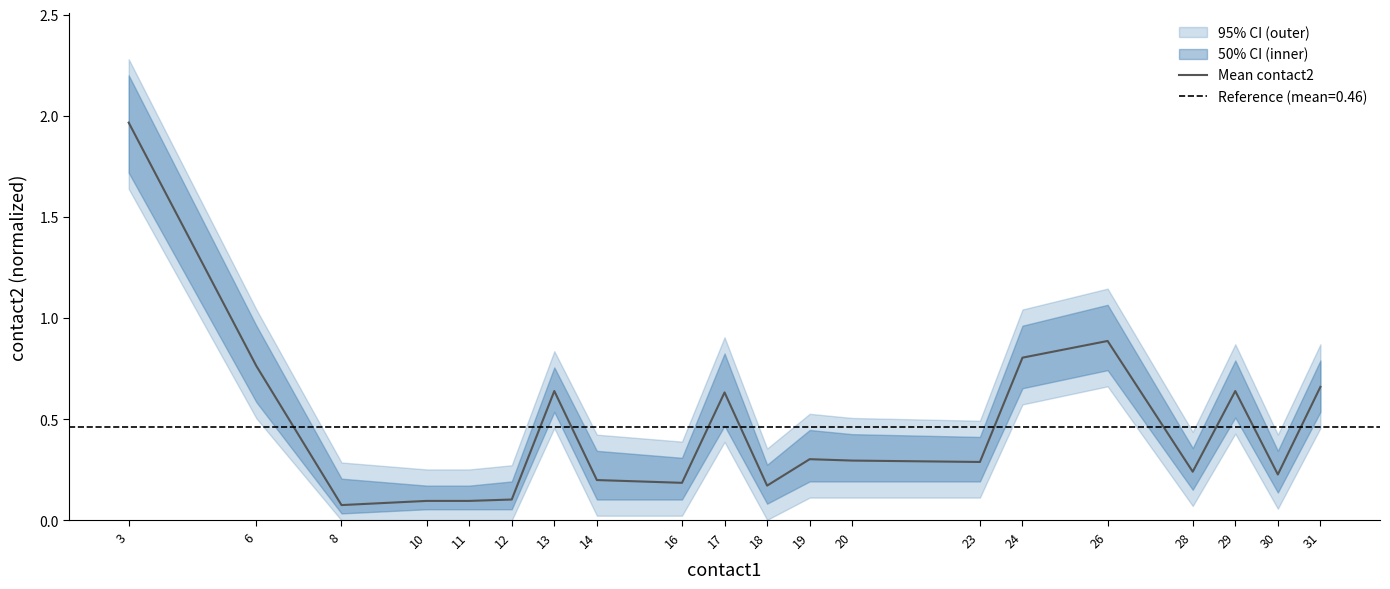

What is the maximum value shown in the chart?

2.0